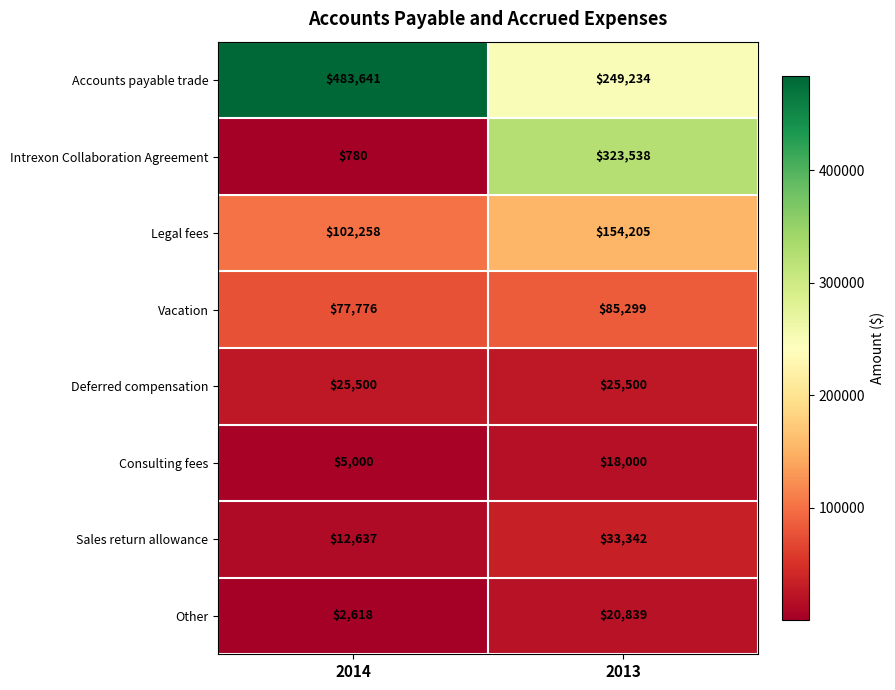

Reading left to right, transcribe all the data shown in this chart.

Accounts payable trade: 483641	249234
Intrexon Collaboration Agreement: 780	323538
Legal fees: 102258	154205
Vacation: 77776	85299
Deferred compensation: 25500	25500
Consulting fees: 5000	18000
Sales return allowance: 12637	33342
Other: 2618	20839